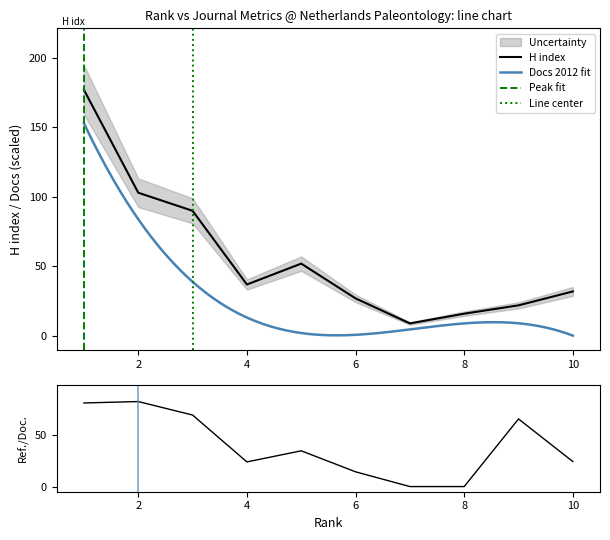

What is the average value of the Ref. / Doc. series?

39.5